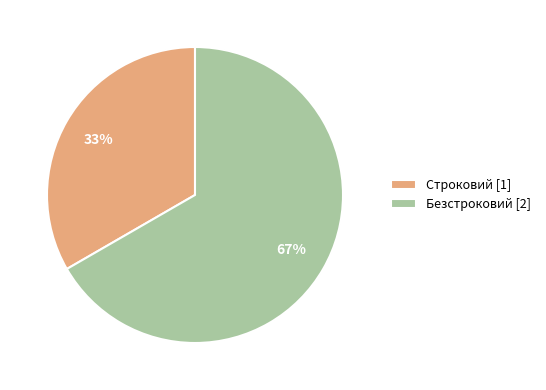

Combined, do Строковий [1] and Безстроковий [2] account for over 50%?

Yes